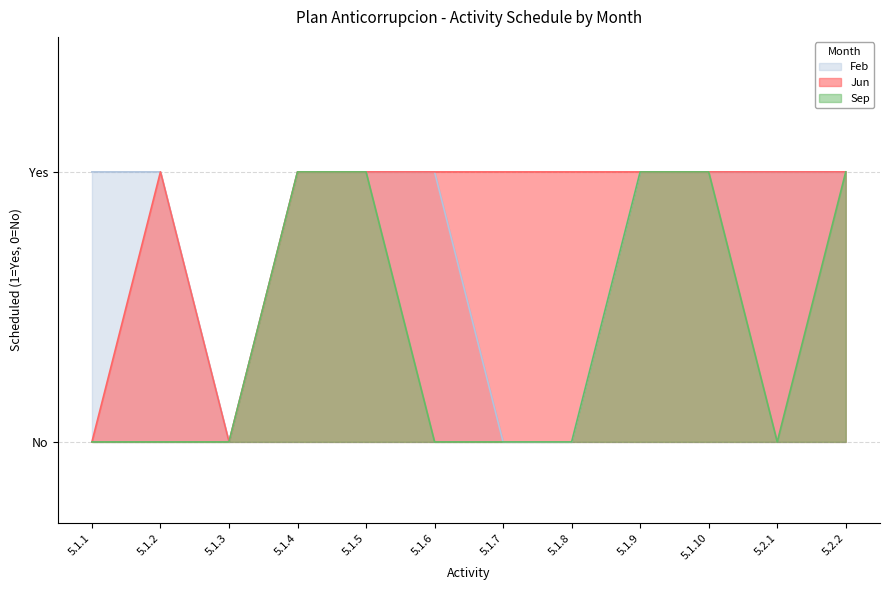

Where is Jun nearest to the value 0?

5.1.1